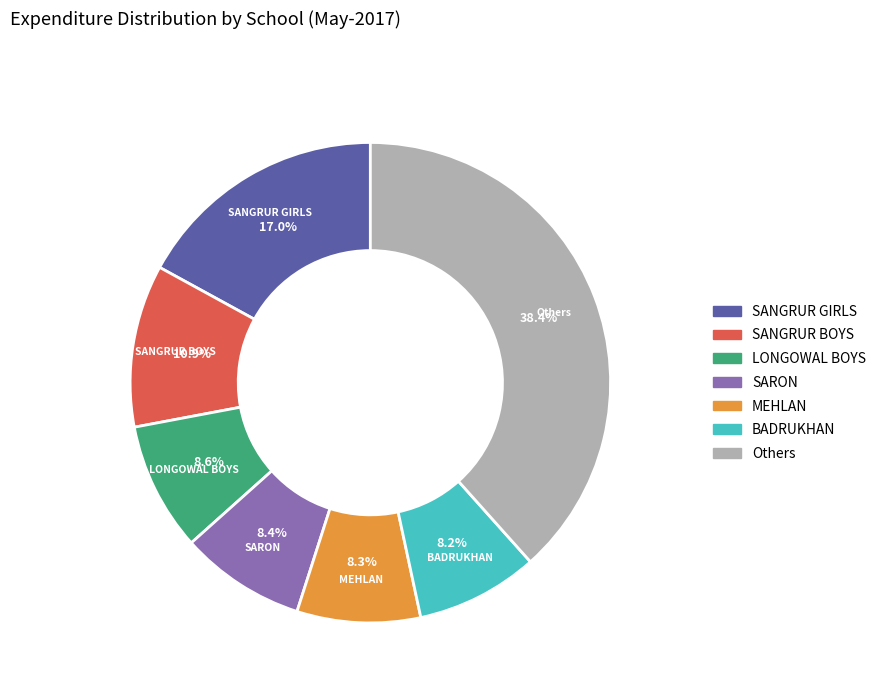

Is there any slice that represents more than half of the pie?

No